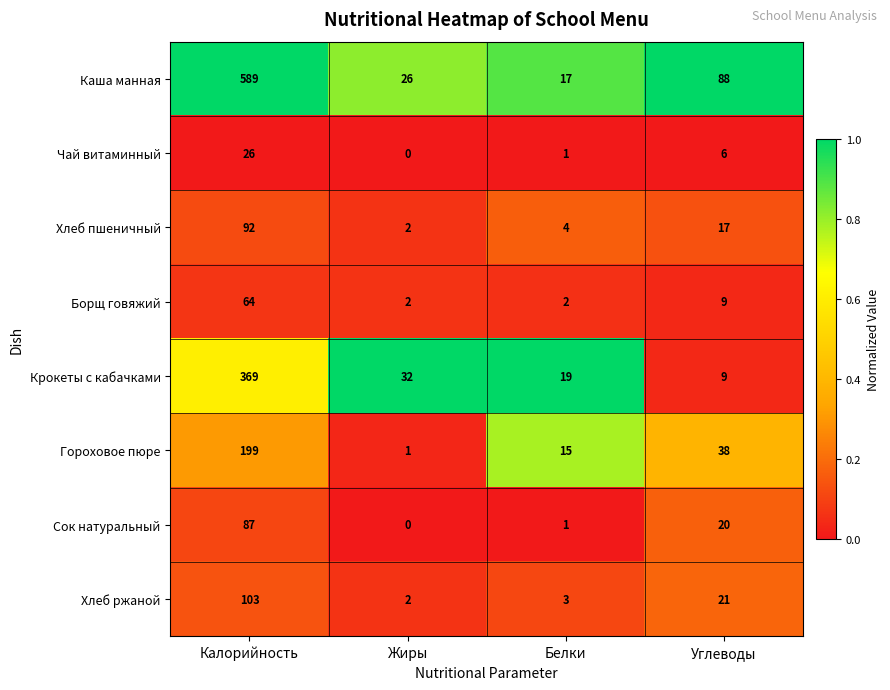

The Гороховое пюре series shows 24 at Белки. True or false?

False